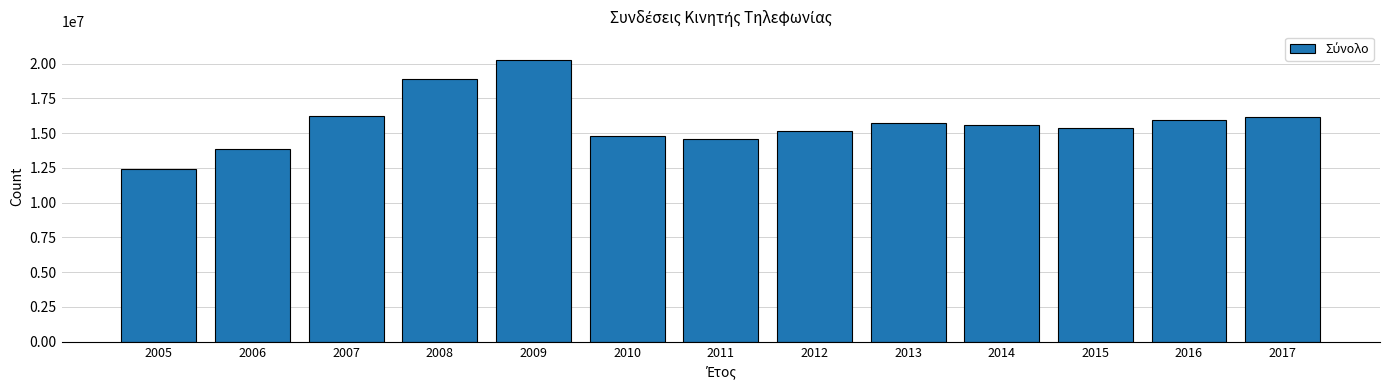

The chart shows a value of 15599760 at 2014. True or false?

True